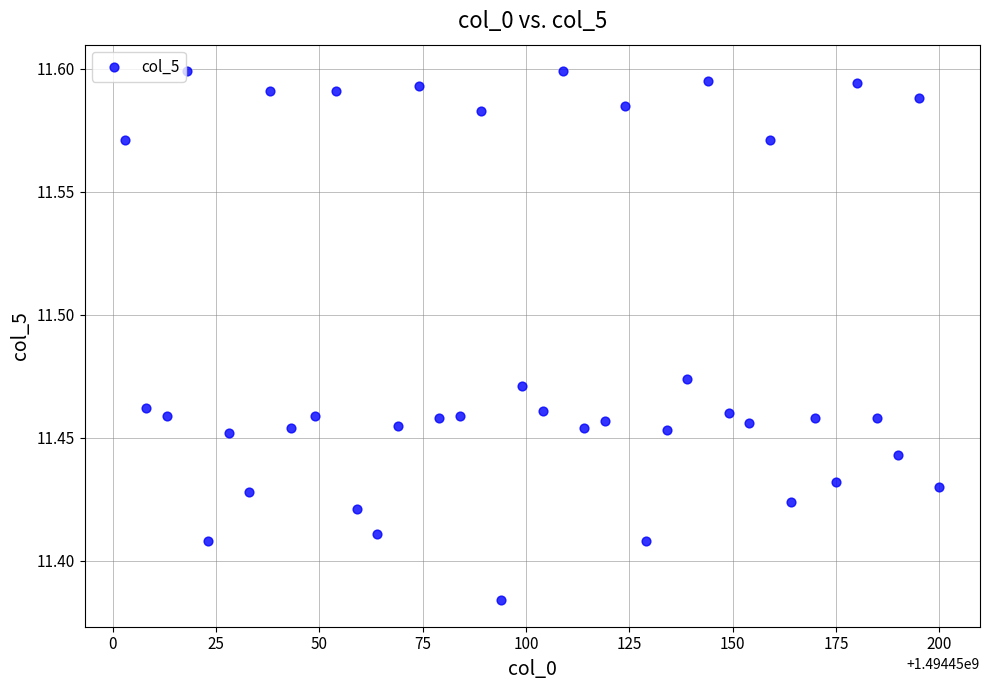

What is the range of X values (max minus min)?

197.0